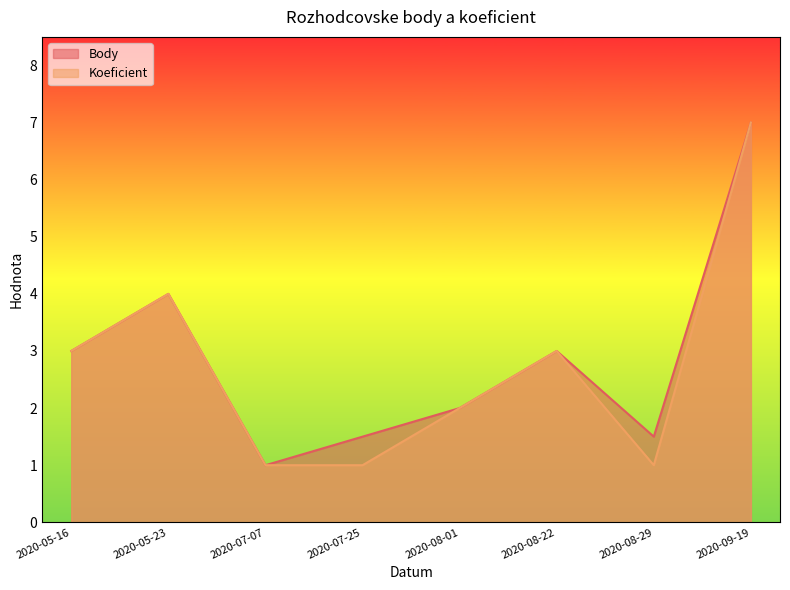

True or false: Body and Koeficient intersect in this chart.

False